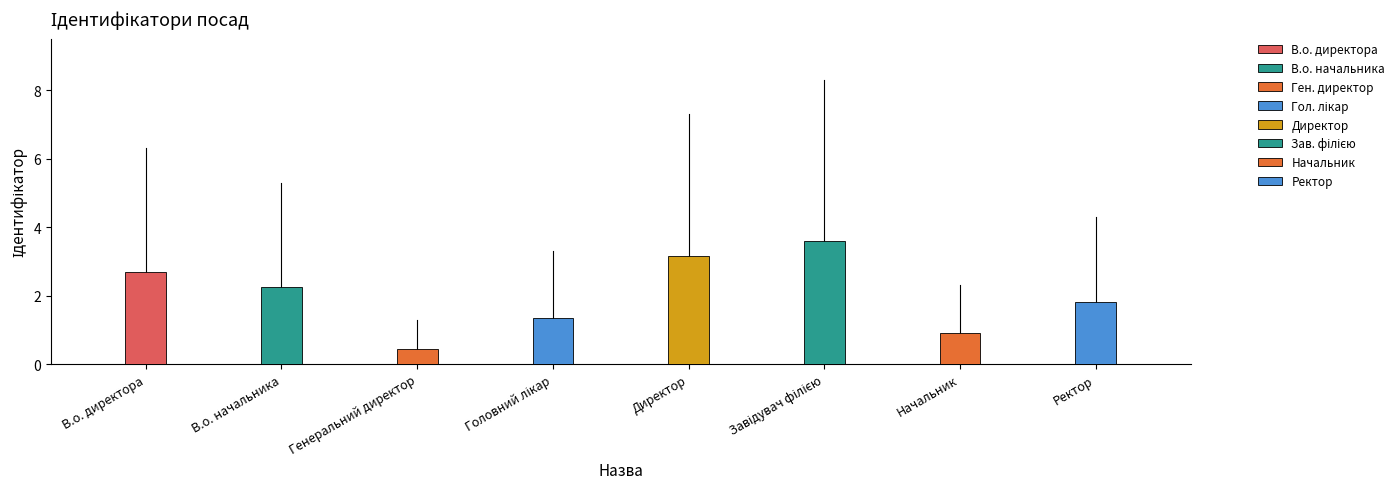

At which category does the chart reach its minimum across all series?

Генеральний директор